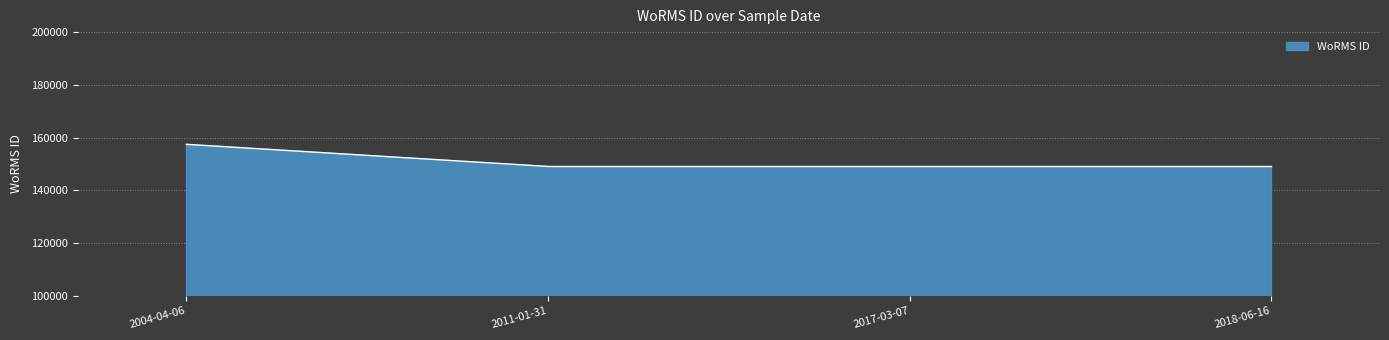

What is the difference between the maximum and minimum values?

8416.0